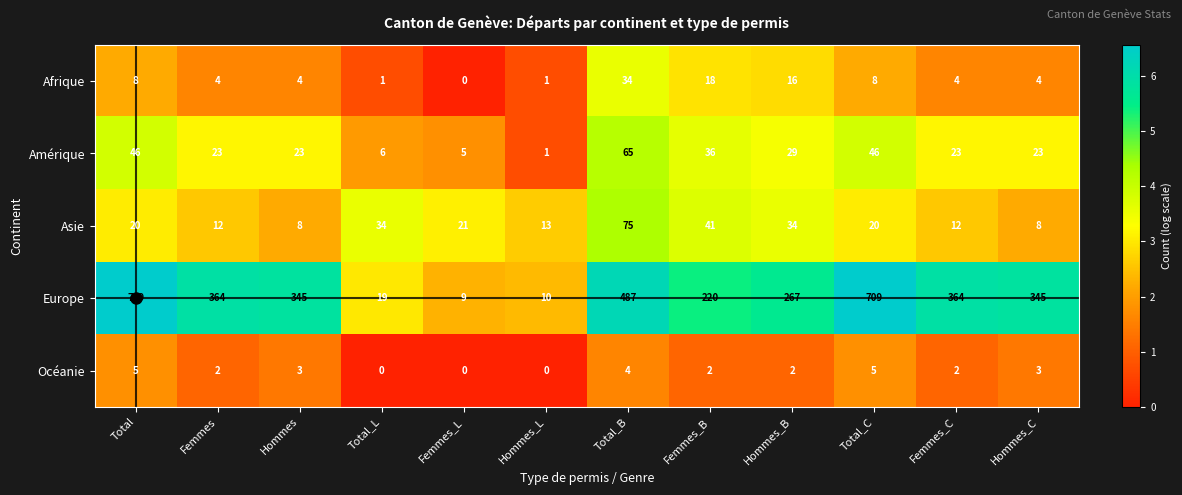

Which series has the largest range (max minus min)?

Europe